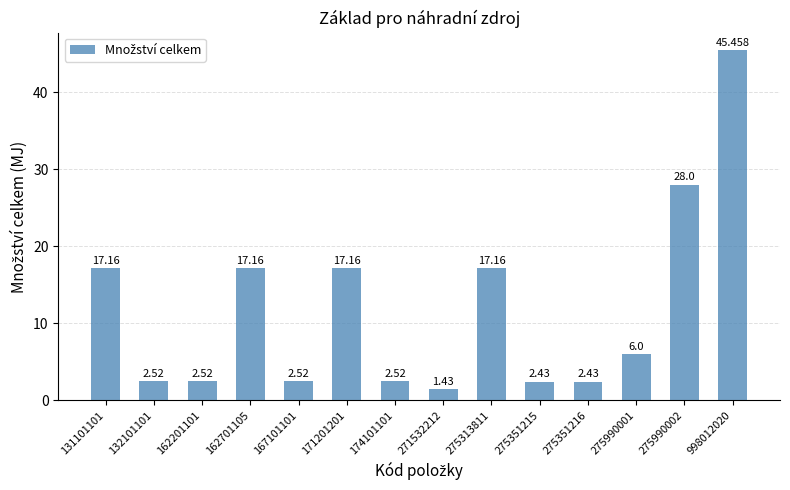

Where does the data first go above 6?

131101101